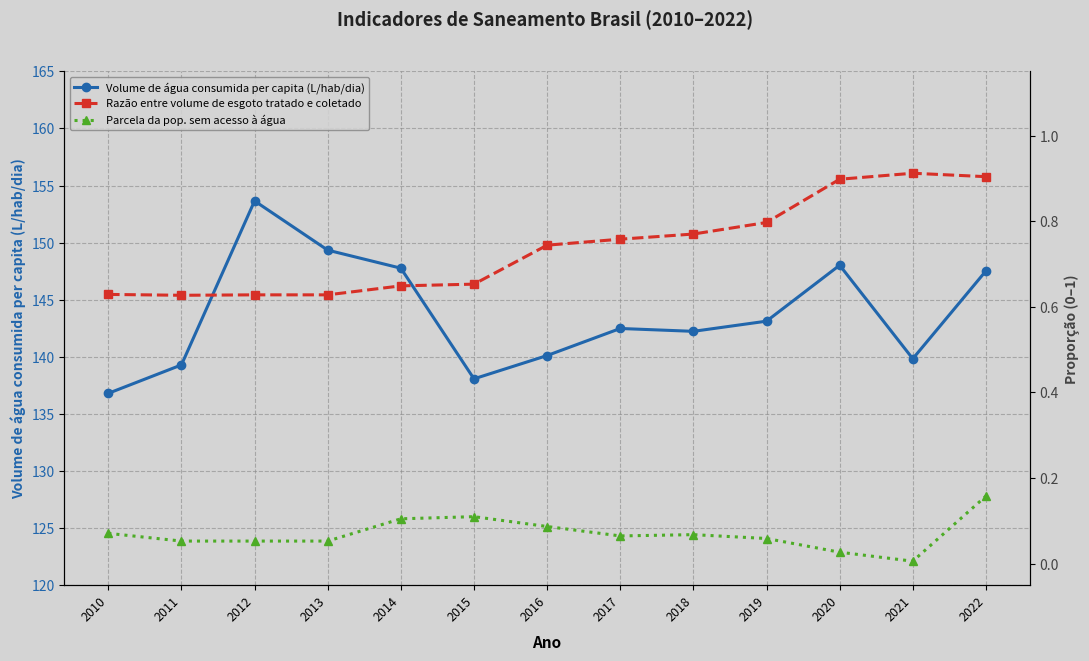

What is the value of the Parcela da pop. sem acesso à água point at the 4th from the left?

0.1